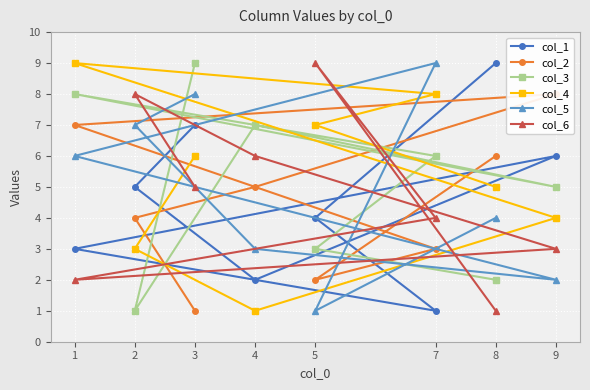

What is the label of the 1st point from the left?

3